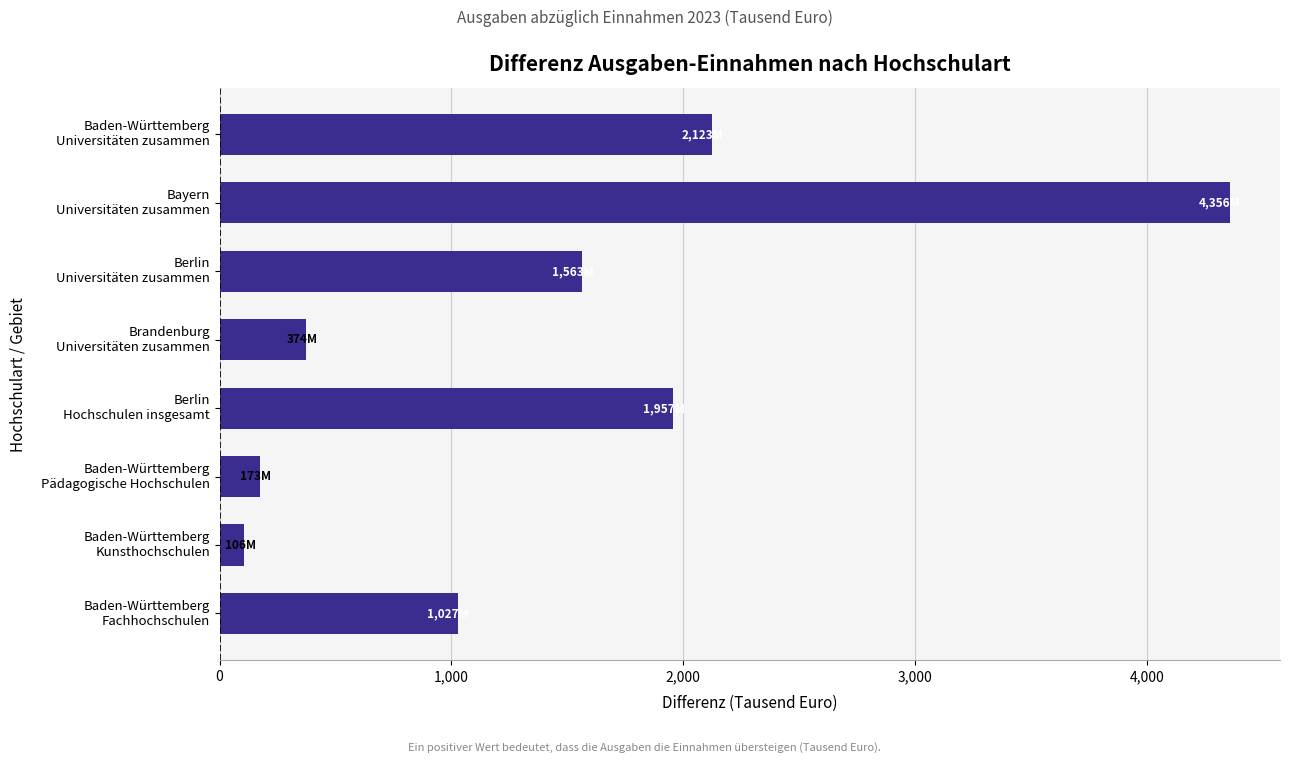

What is the difference between the second highest and second lowest values?

1950.4